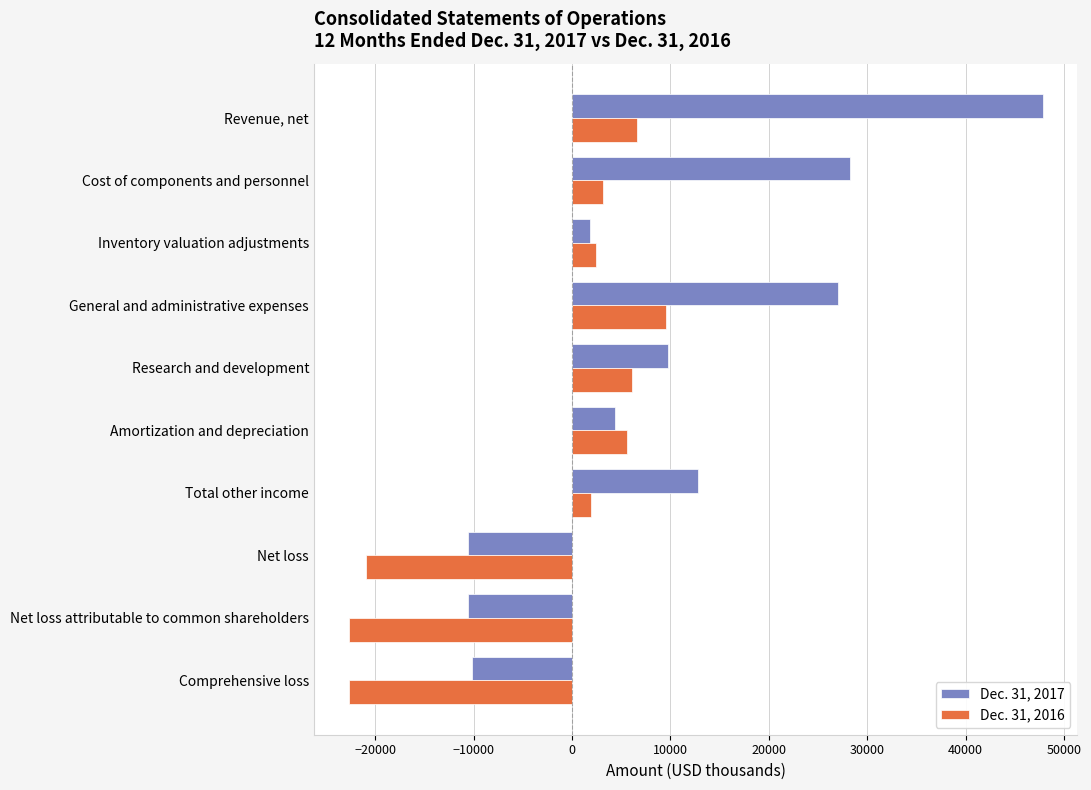

What is the maximum value shown in the chart?

47824